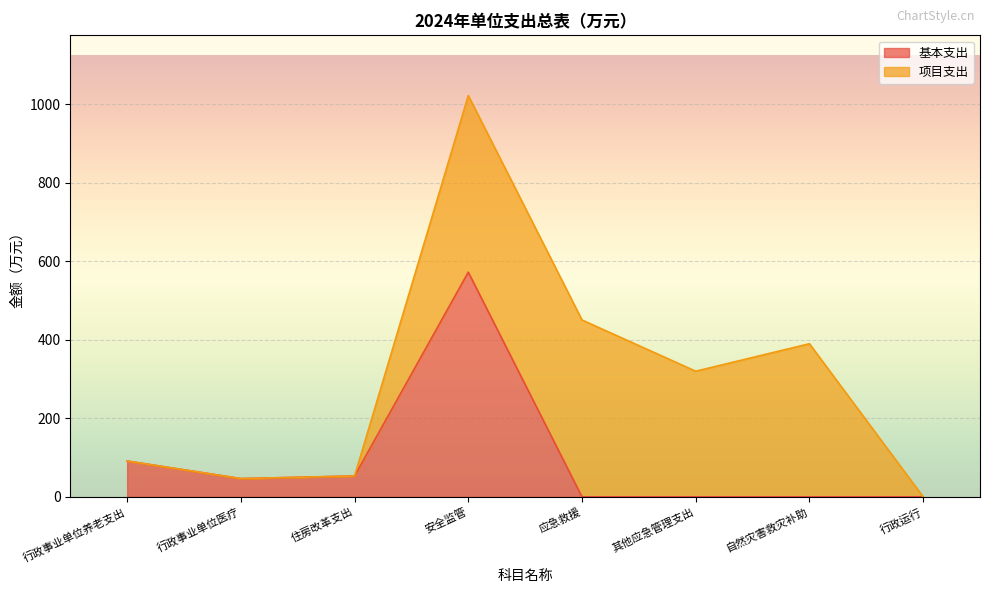

Reading right to left, what are all the values shown in this chart?

行政运行=0.0	自然灾害救灾补助=0.0	其他应急管理支出=0.0	应急救援=0.0	安全监管=572.2	住房改革支出=53.1	行政事业单位医疗=46.5	行政事业单位养老支出=91.2